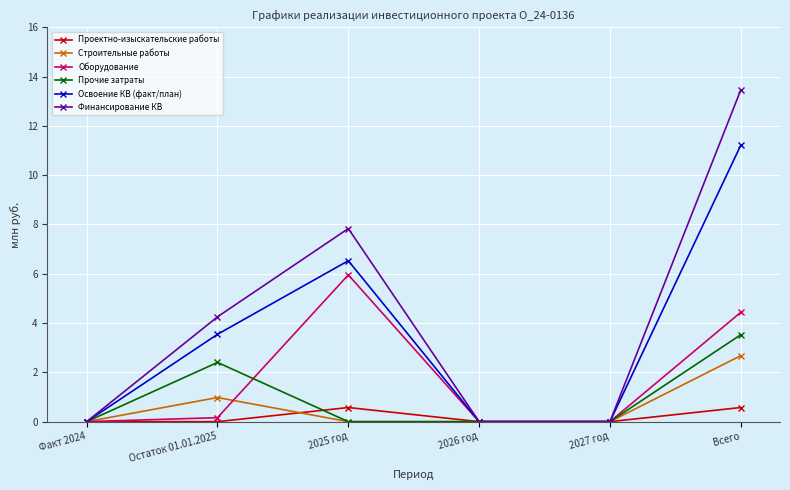

What is the value of the Прочие затраты point at the 2nd from the left?

2.4